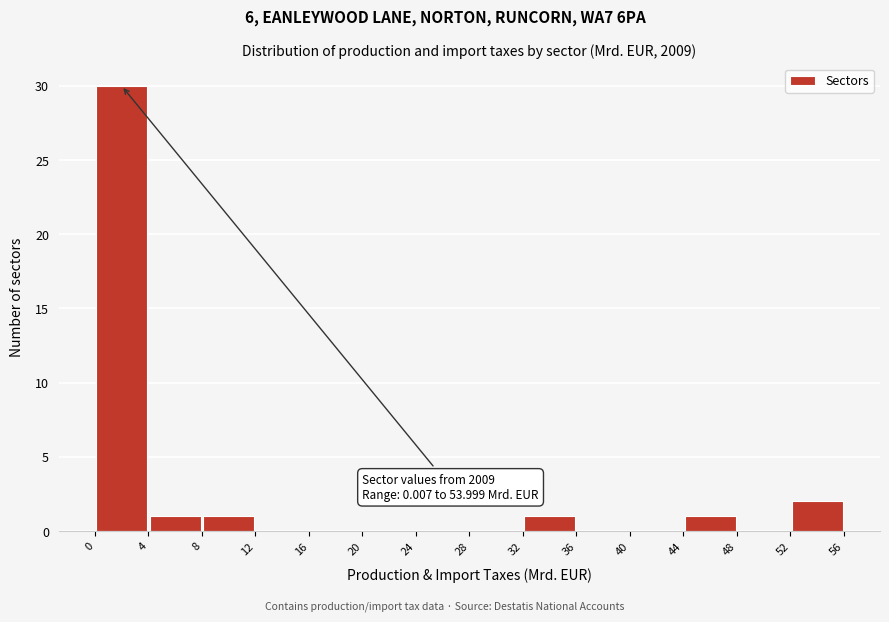

Which range on the x-axis has the tallest bar?

0 to 4